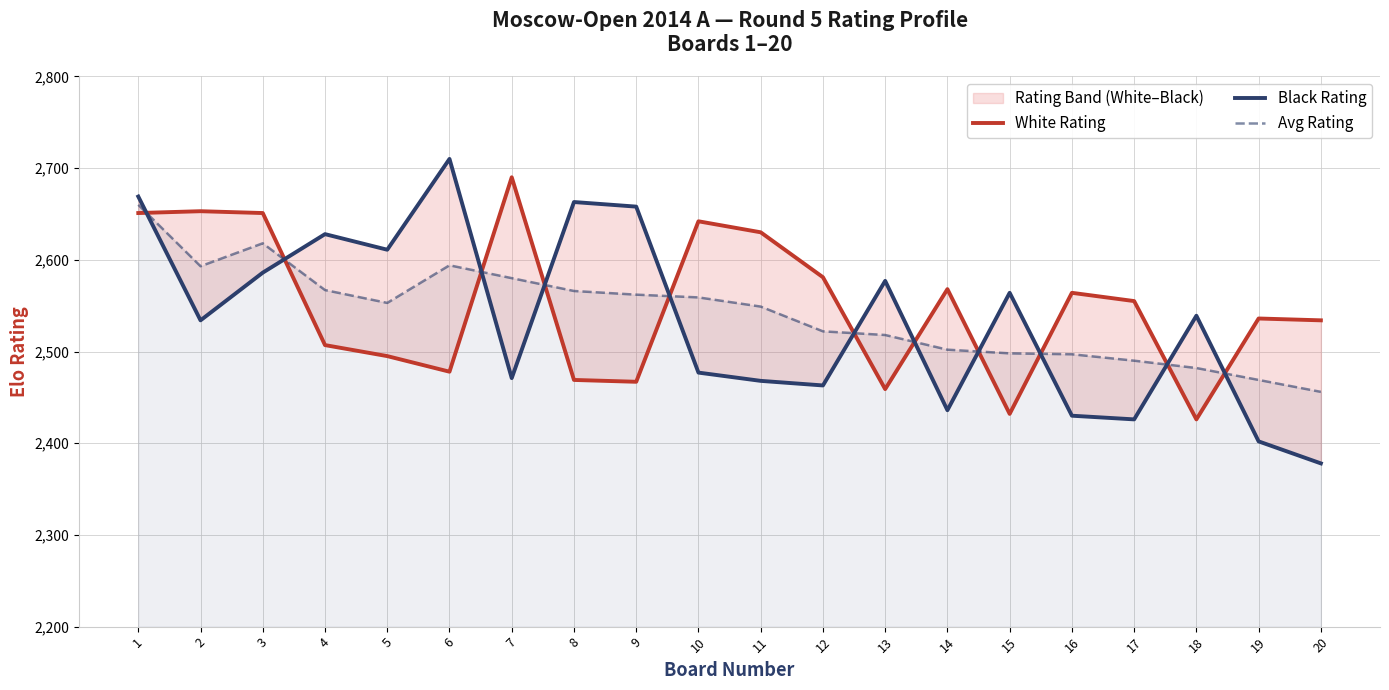

After their last crossing, which series has the higher values: Black Rating or White Rating?

White Rating